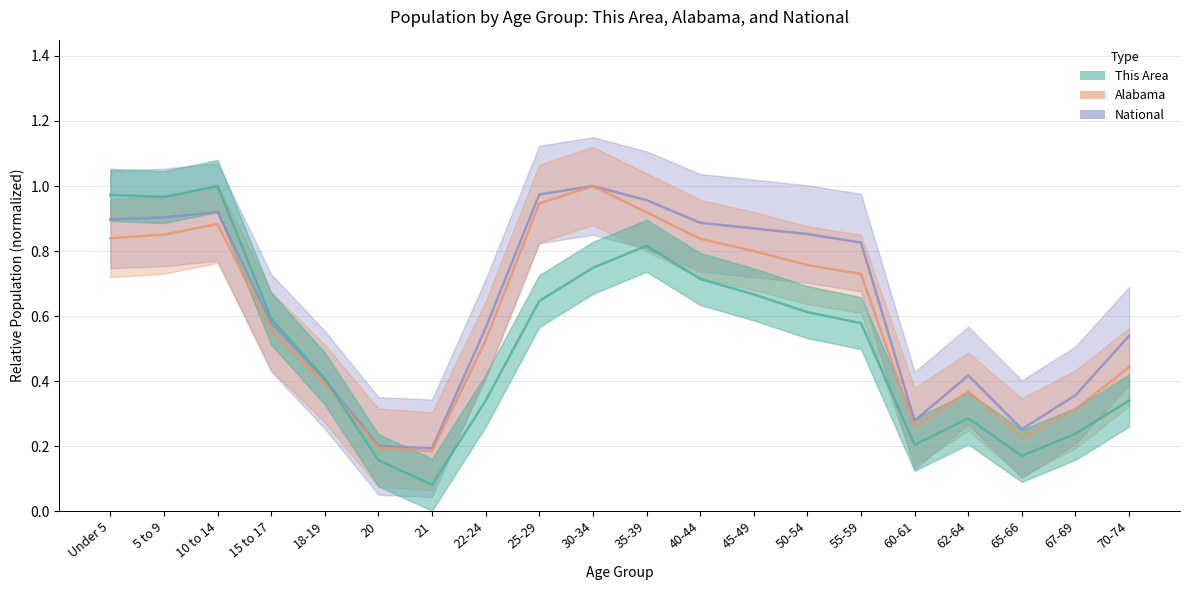

True or false: This Area and National cross at least once.

True